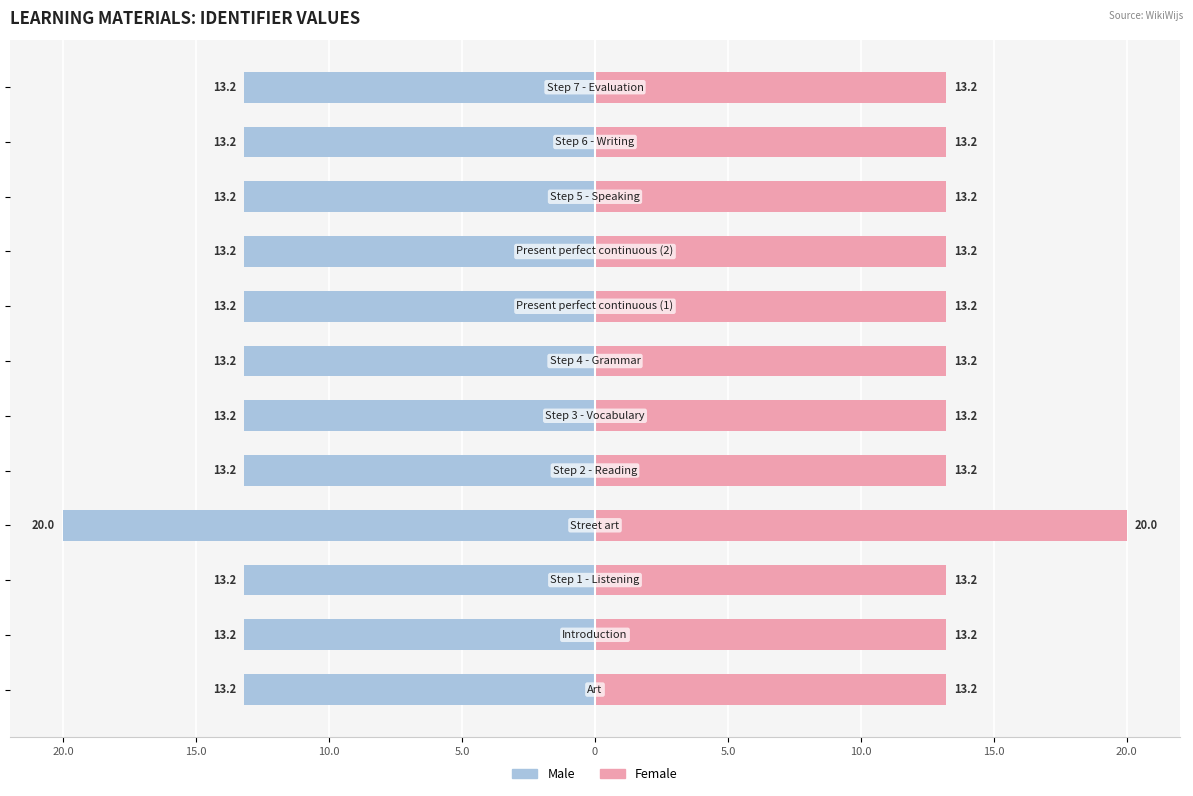

Which series changed the most between 0 and 9?

Male